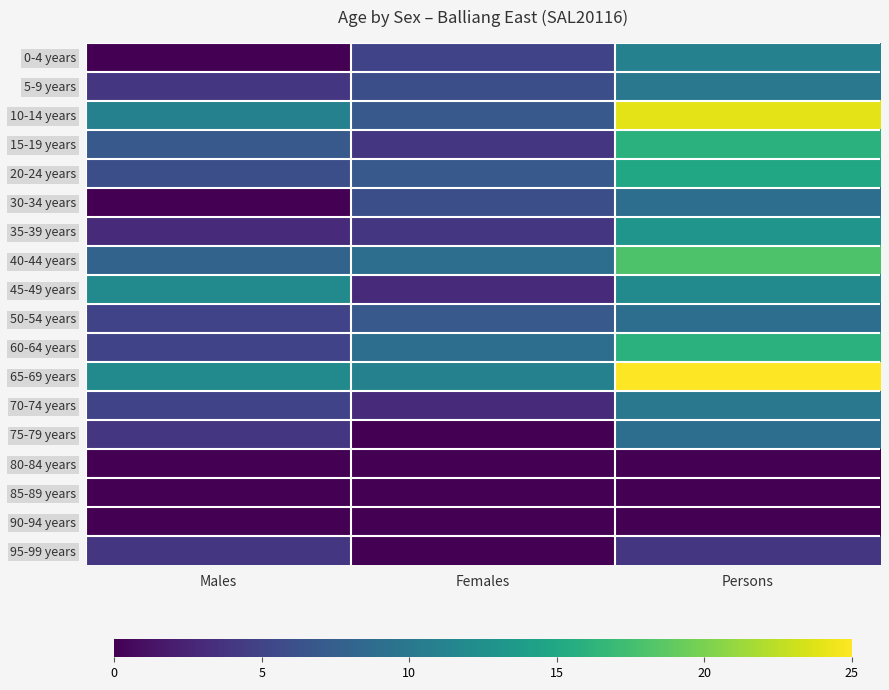

At how many categories does at least one series exceed 1?

3